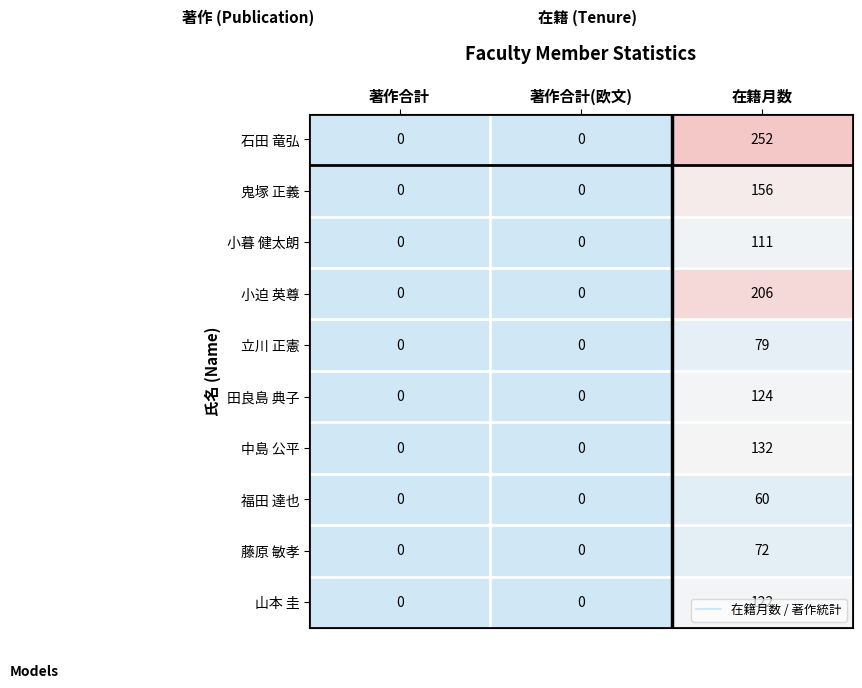

True or false: 福田 達也 has a value of -35 at 著作合計.

False